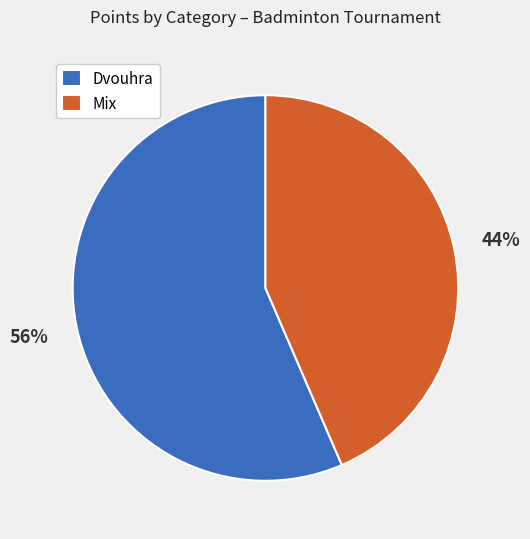

Does Dvouhra account for over 50% of the chart?

Yes